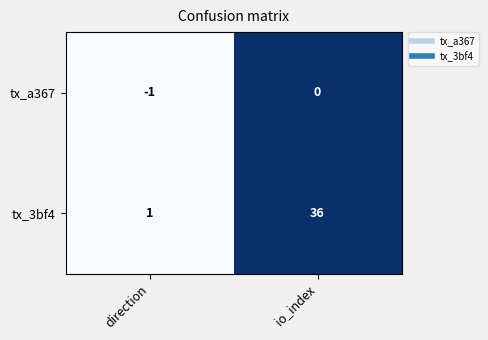

At direction, list the series in order from largest to smallest.

tx_3bf4, tx_a367